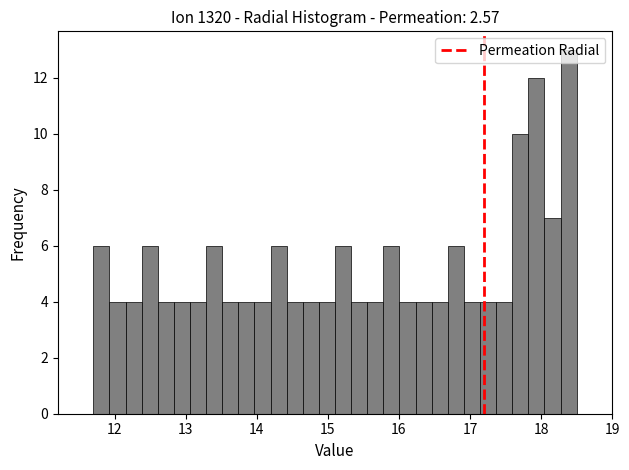

Read against the x-axis, roughly where is the centre of the tallest bar?

18.4